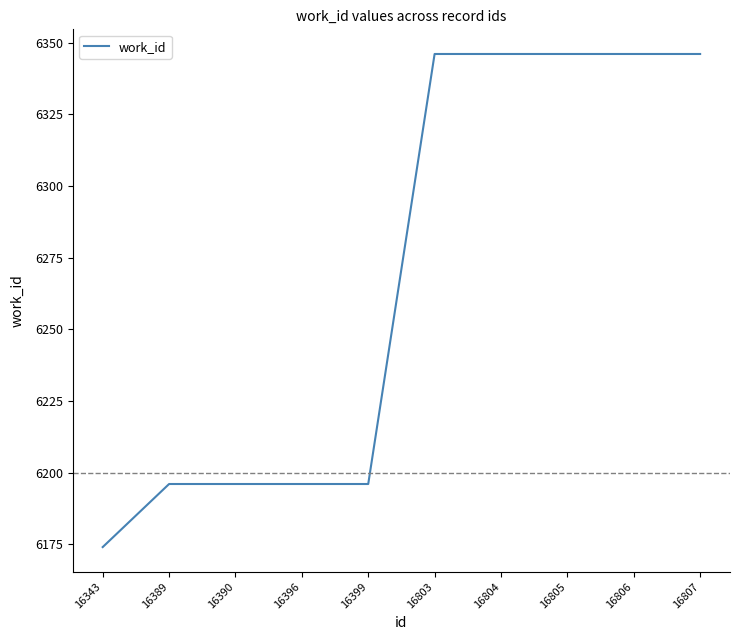

What is the minimum value shown in the chart?

6174